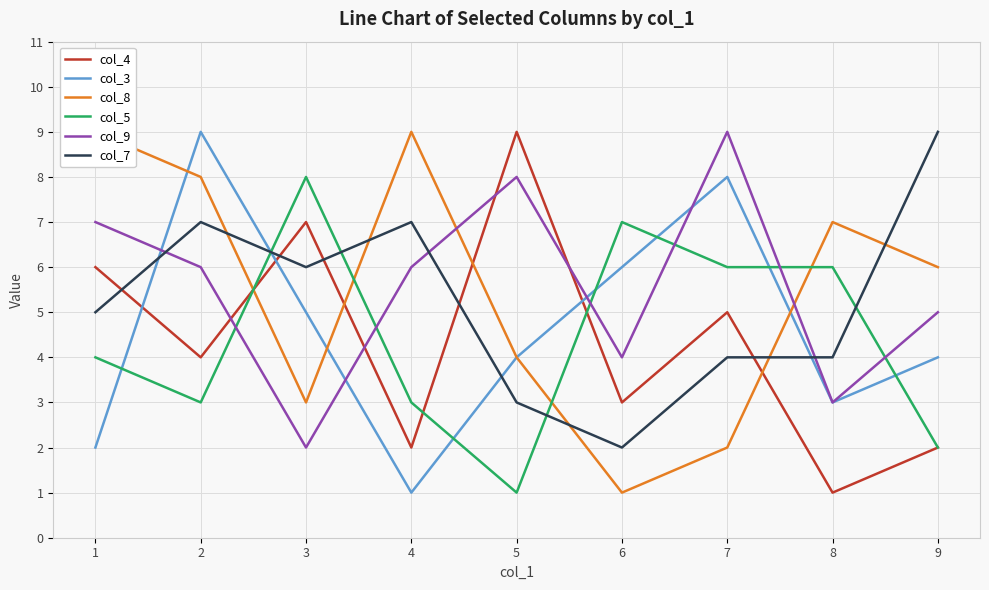

At which label does col_5 reach its minimum?

5